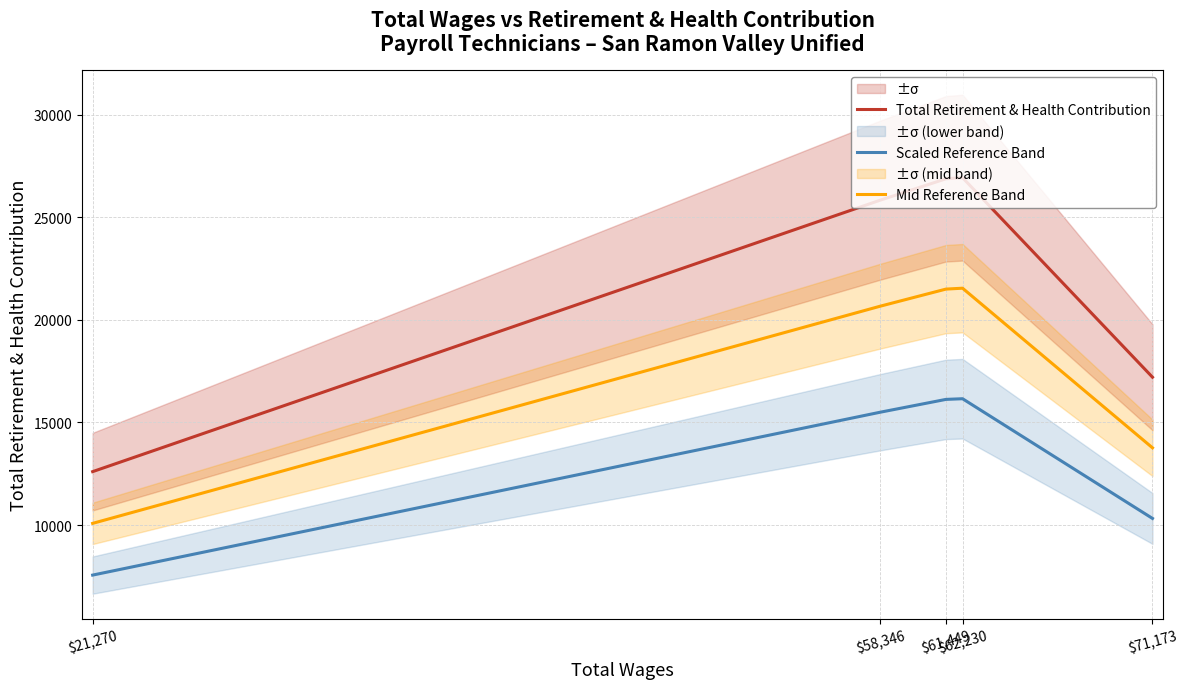

Where is the first local maximum for Mid Reference Band?

$62,230